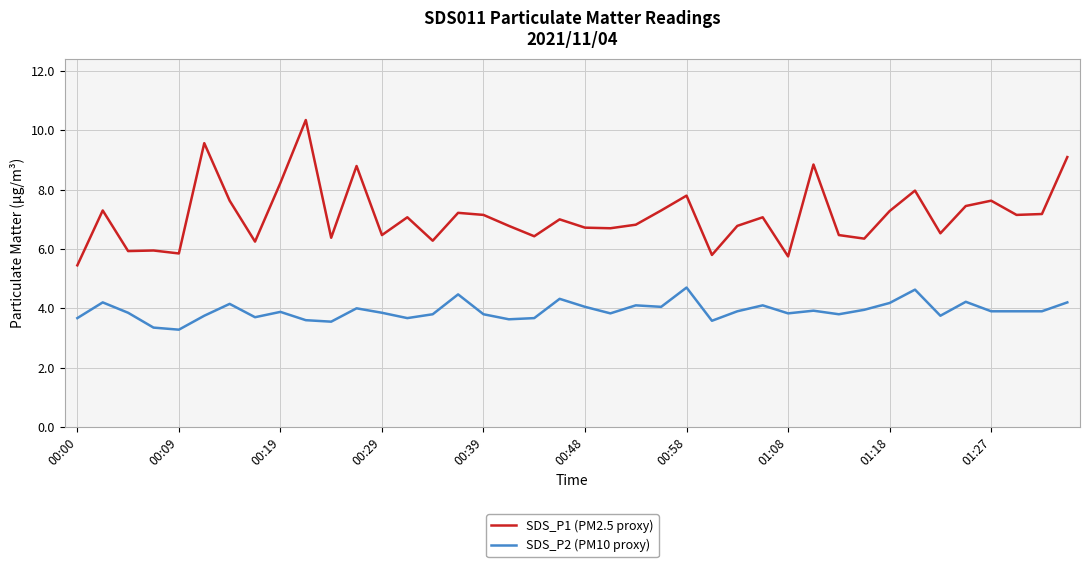

Which series has the largest range (max minus min)?

SDS_P1 (PM2.5 proxy)